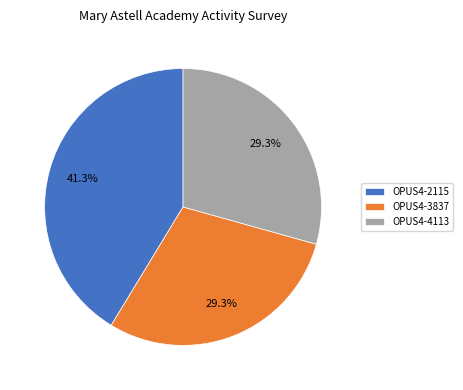

Does any single category account for the majority?

No